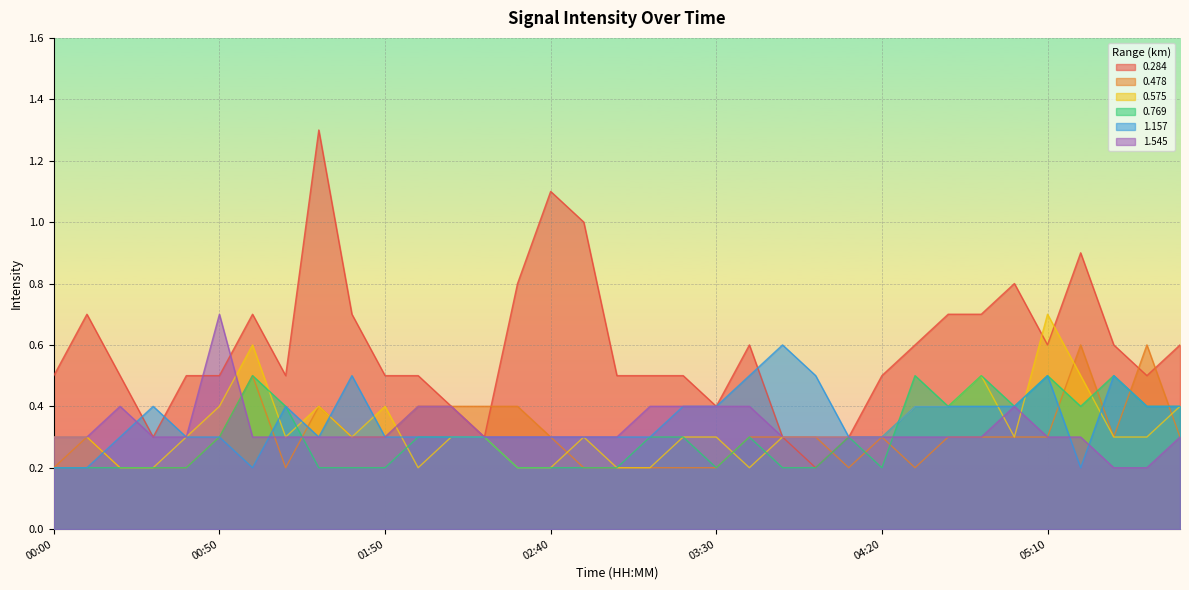

At which category does 0.284 reach its first local valley?

00:30